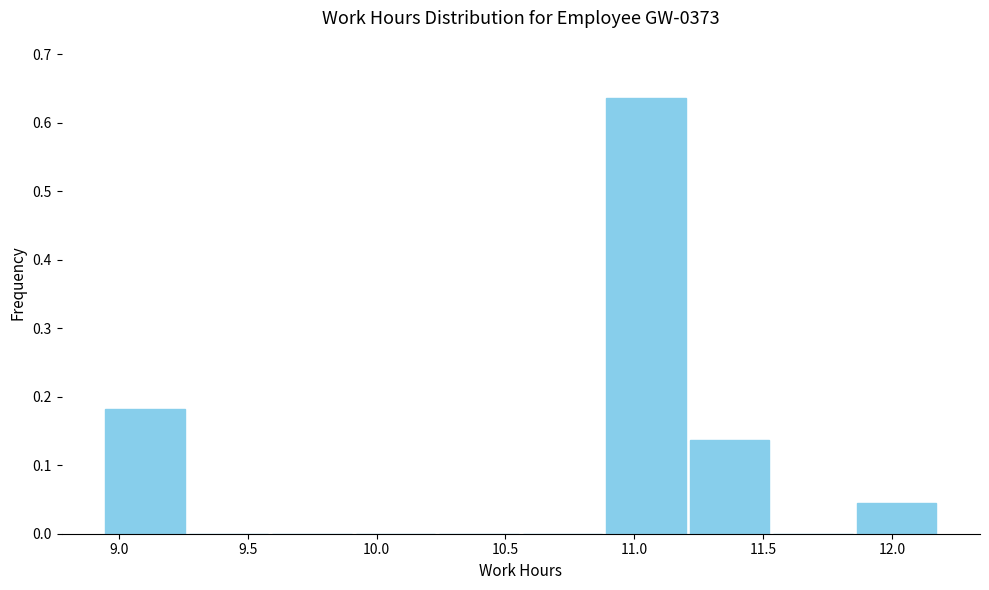

Over which range of the x-axis is the bar tallest?

10.90 to 11.20